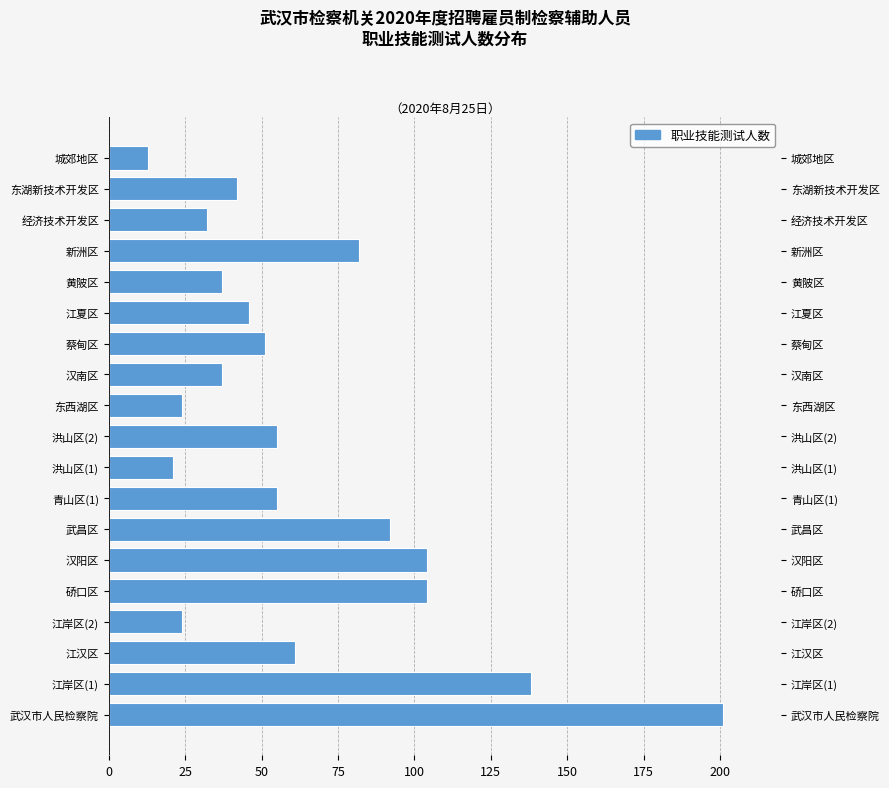

What value does the data have at 青山区(1), to the nearest 5?

55